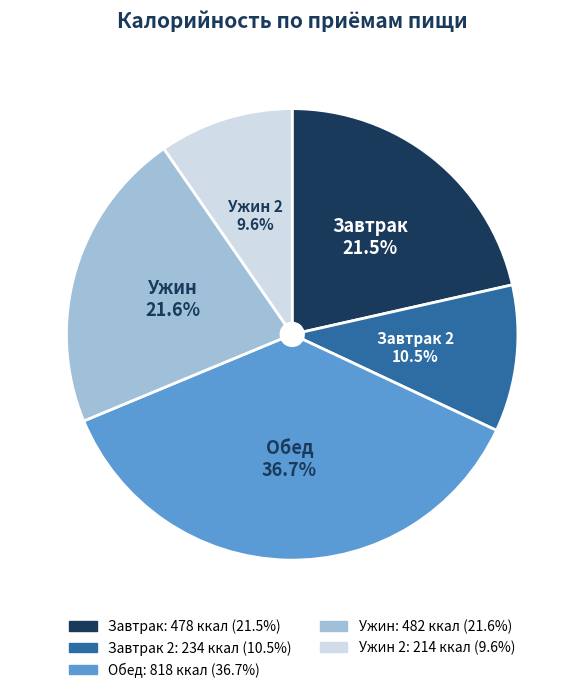

Is there any slice that represents more than half of the pie?

No